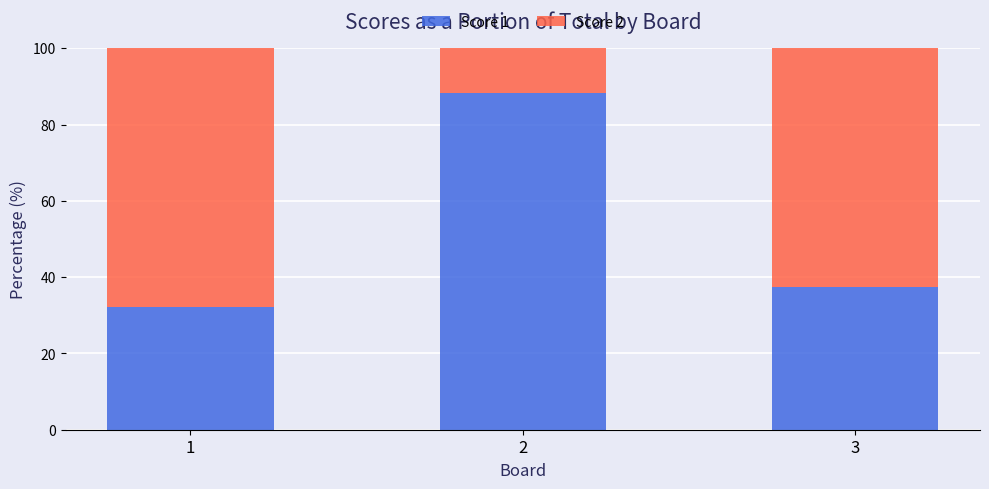

What is the total value across all series at 1?

100.0